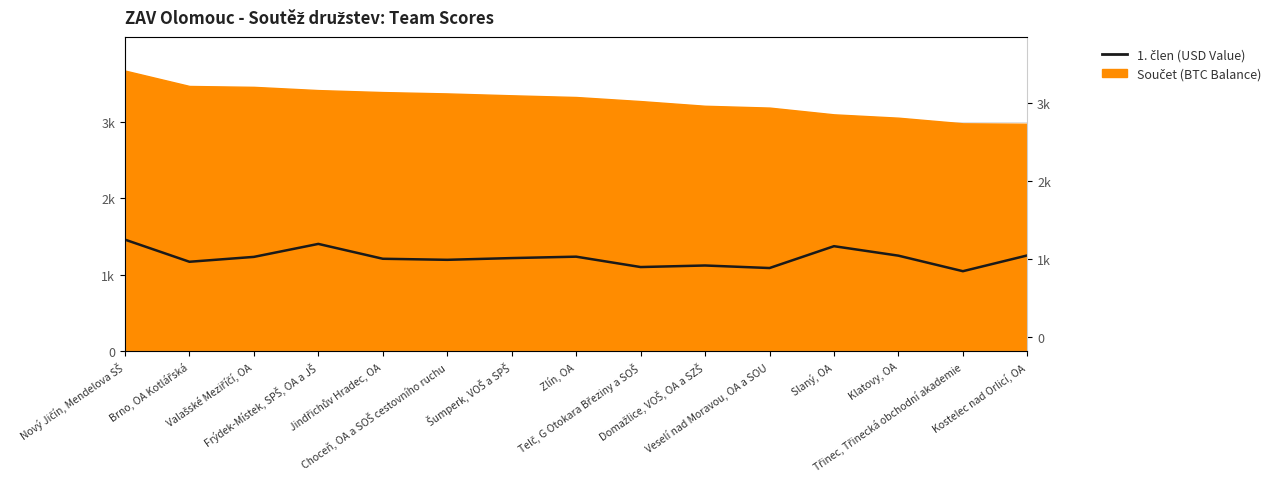

What is the sum of all values?

18360.2